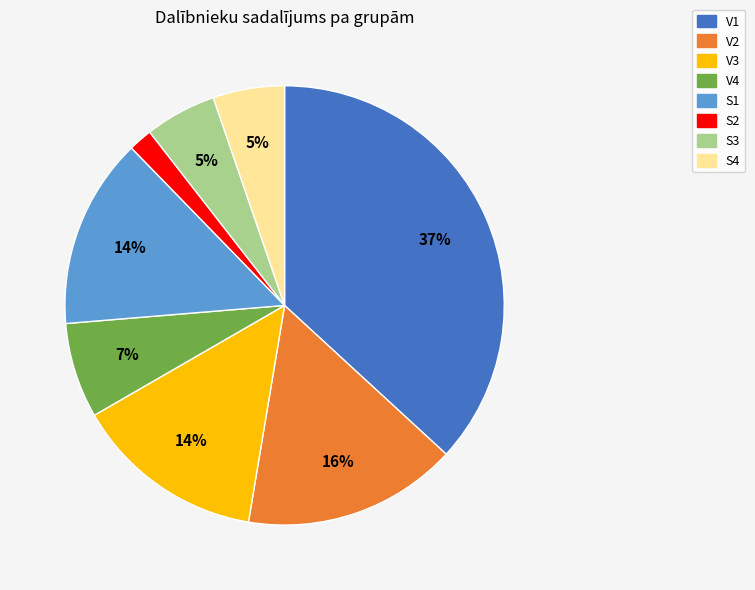

The S4 slice represents 5% of the pie. True or false?

True